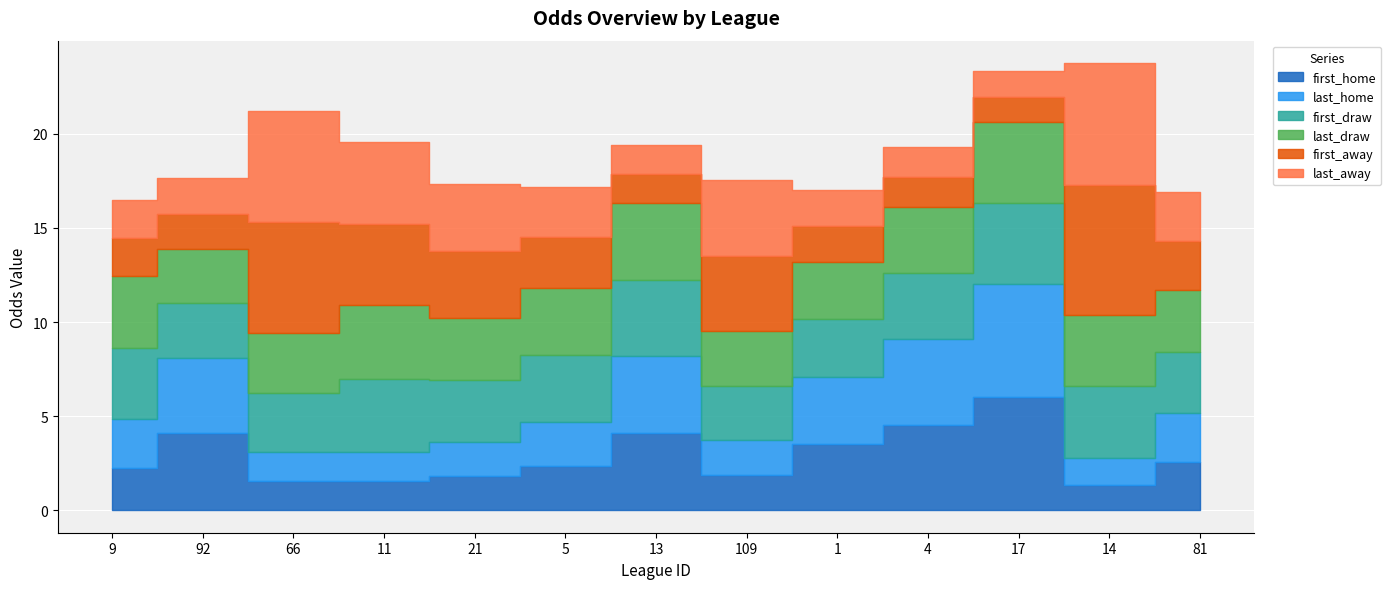

Where is the first local maximum for last_home?

92